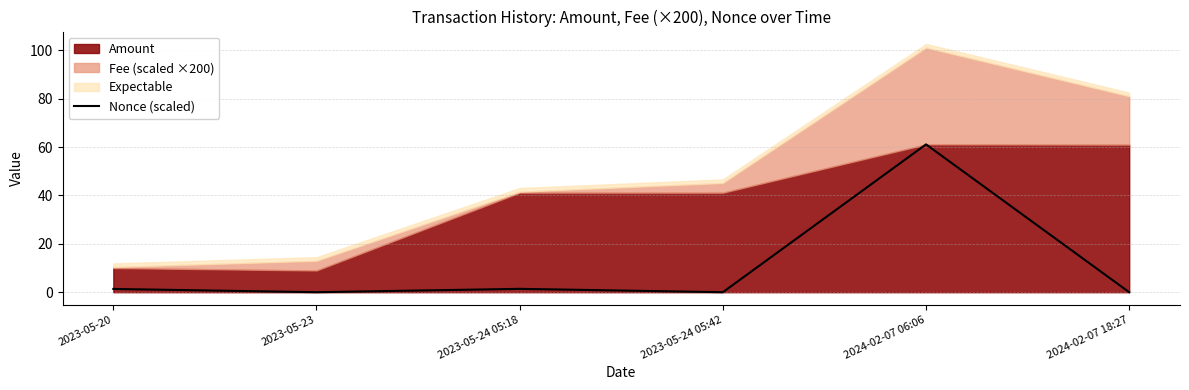

Where does the data first go above 1?

2023-05-20